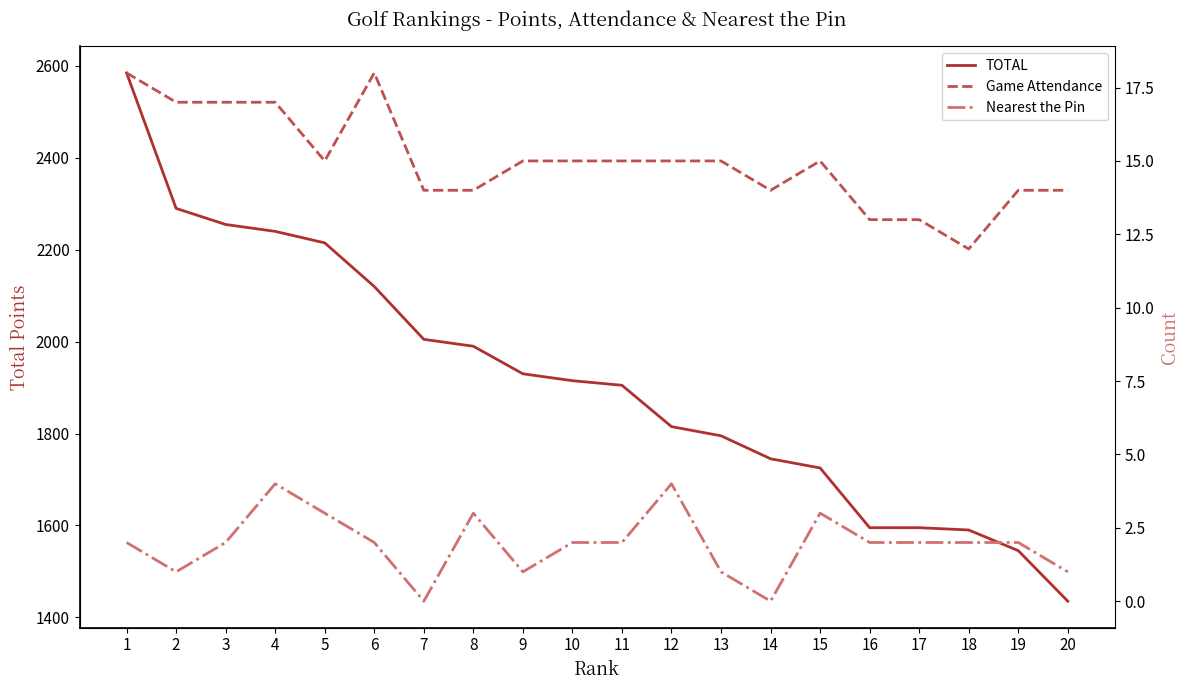

Does the chart have visible grid lines?

No